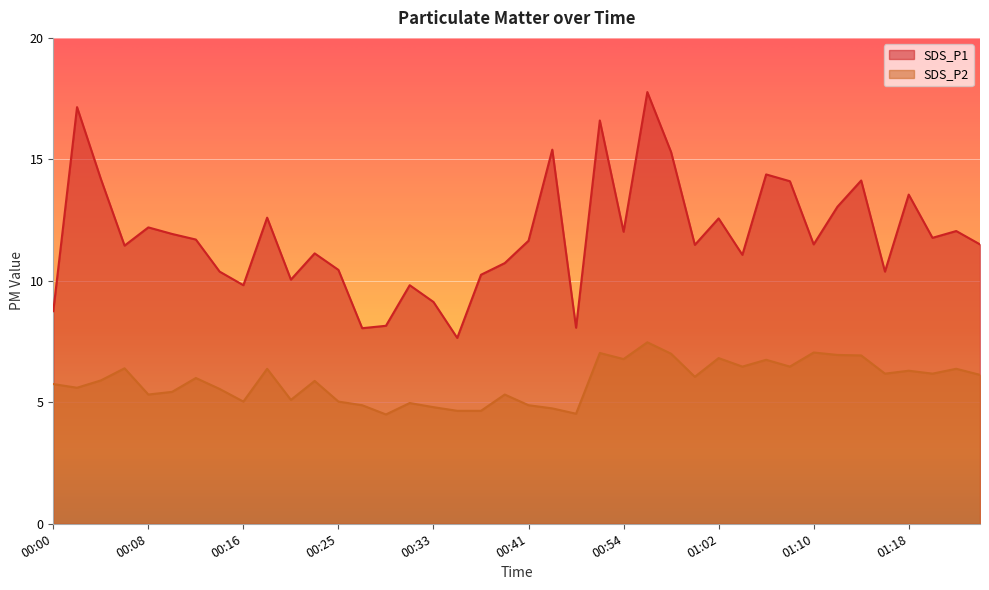

What are all the series names shown in the legend?

SDS_P1, SDS_P2